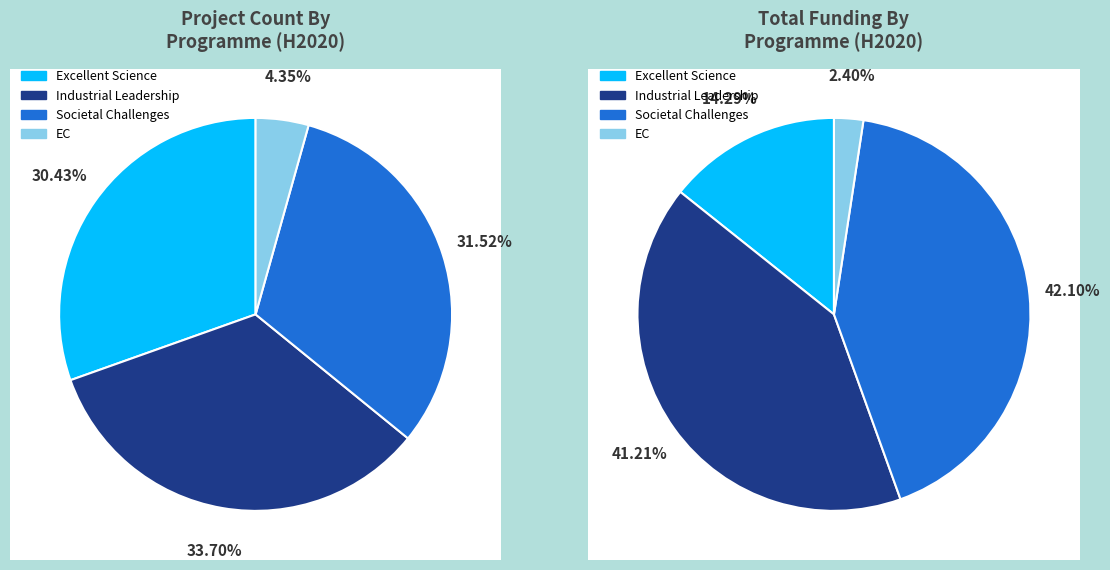

What is the smallest slice in the pie chart?

EC